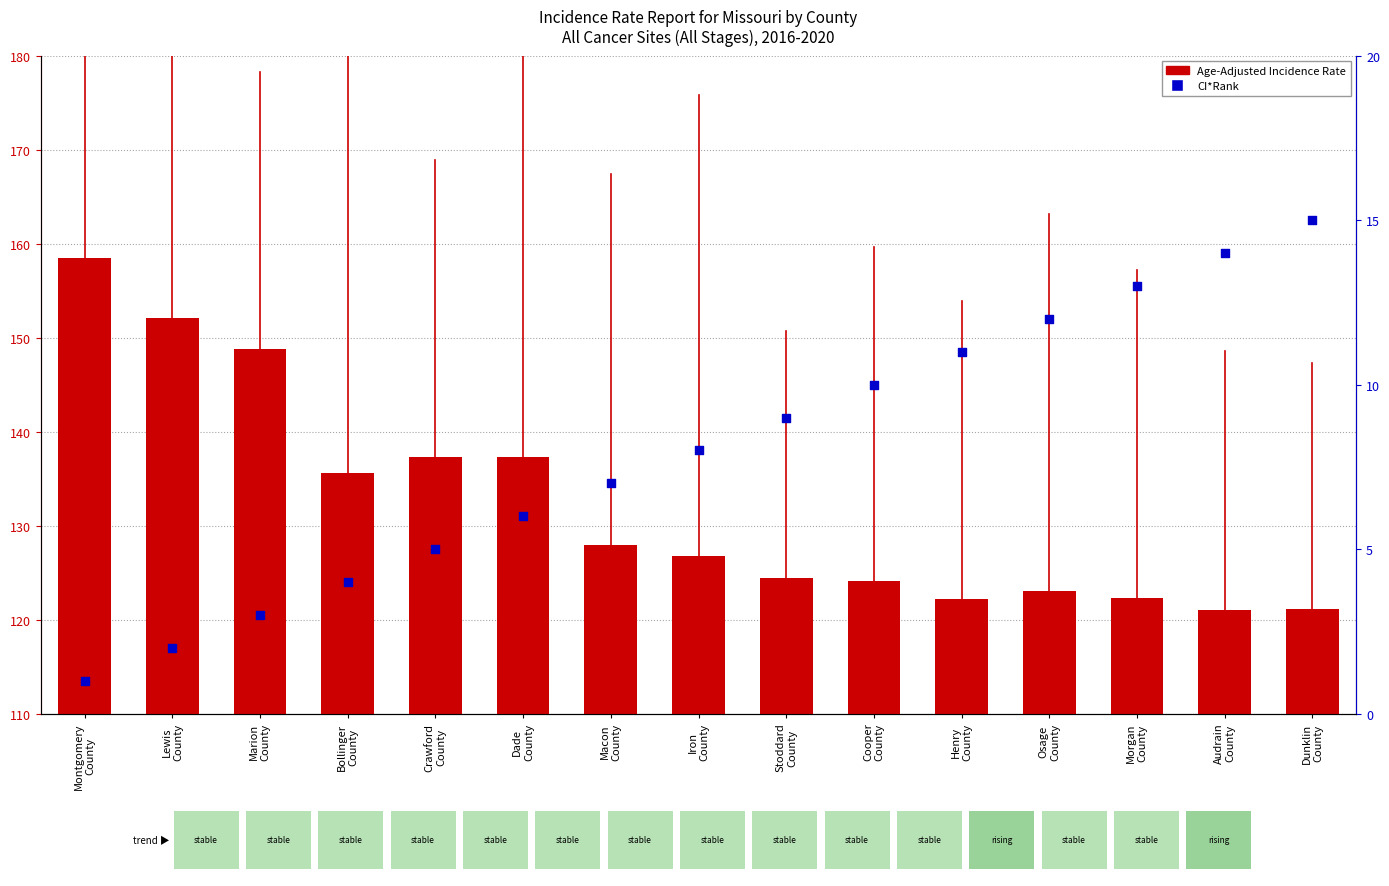

At which category is the sum across all series the highest?

Montgomery
County